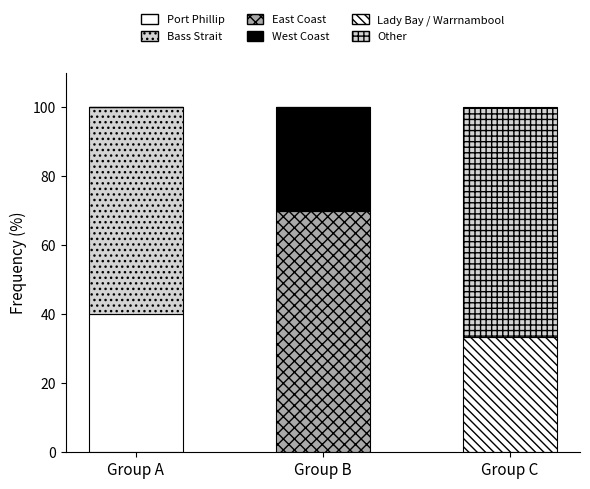

Are the bars horizontal?

No